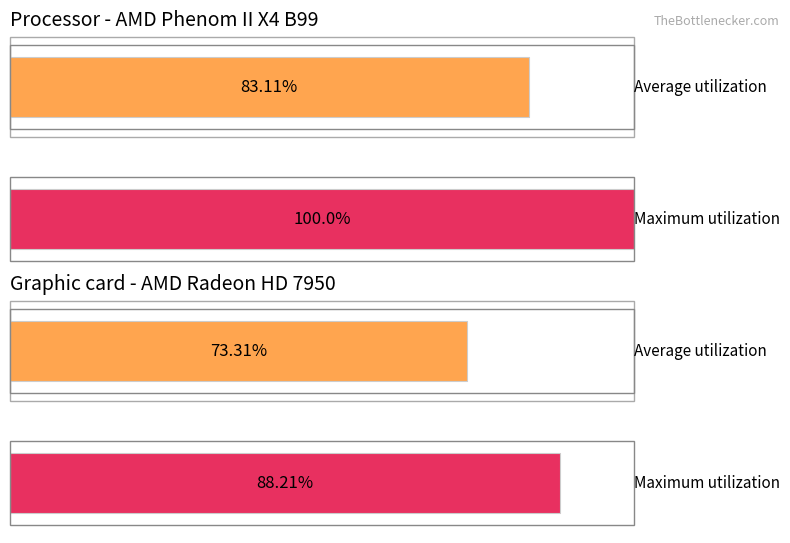

What are all the series names shown in the legend?

Average utilization, Maximum utilization